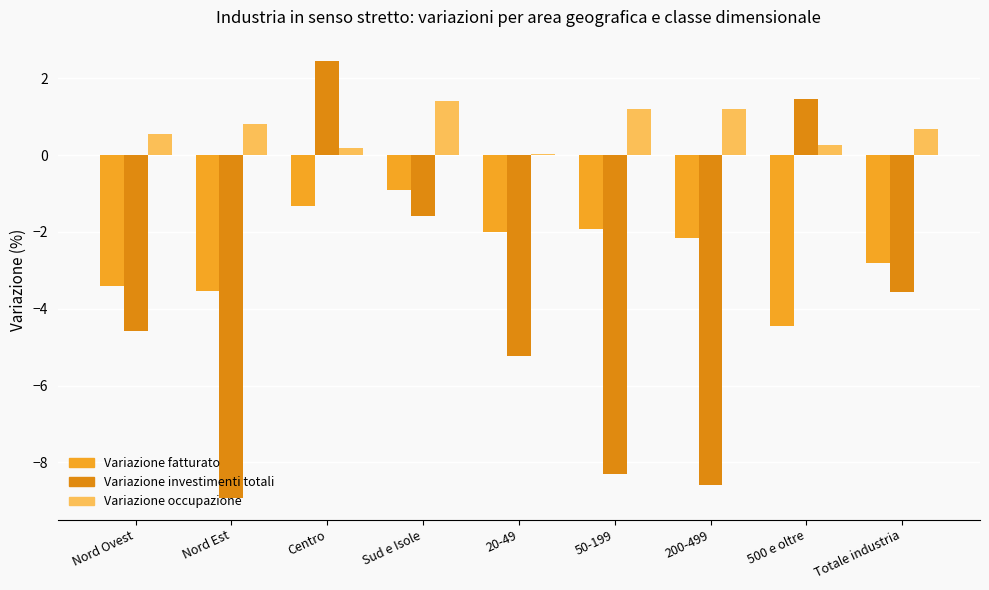

The Variazione fatturato series shows -1.5 at Sud e Isole. True or false?

False